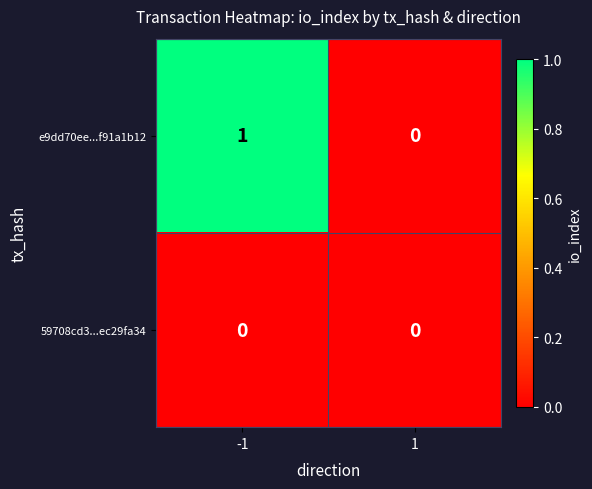

Reading right to left, extract all data points from this chart.

e9dd70ee...f91a1b12: 0	1
59708cd3...ec29fa34: 0	0